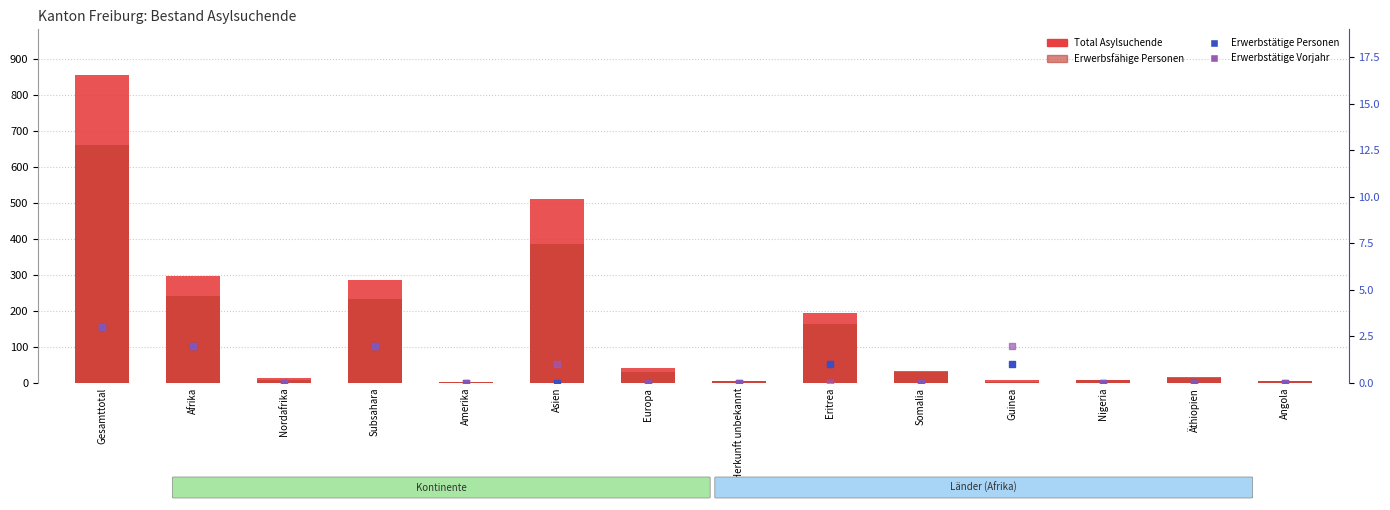

What are all the series names shown in the legend?

Total Asylsuchende, Erwerbsfähige Personen, Erwerbstätige Personen, Erwerbstätige Vorjahr